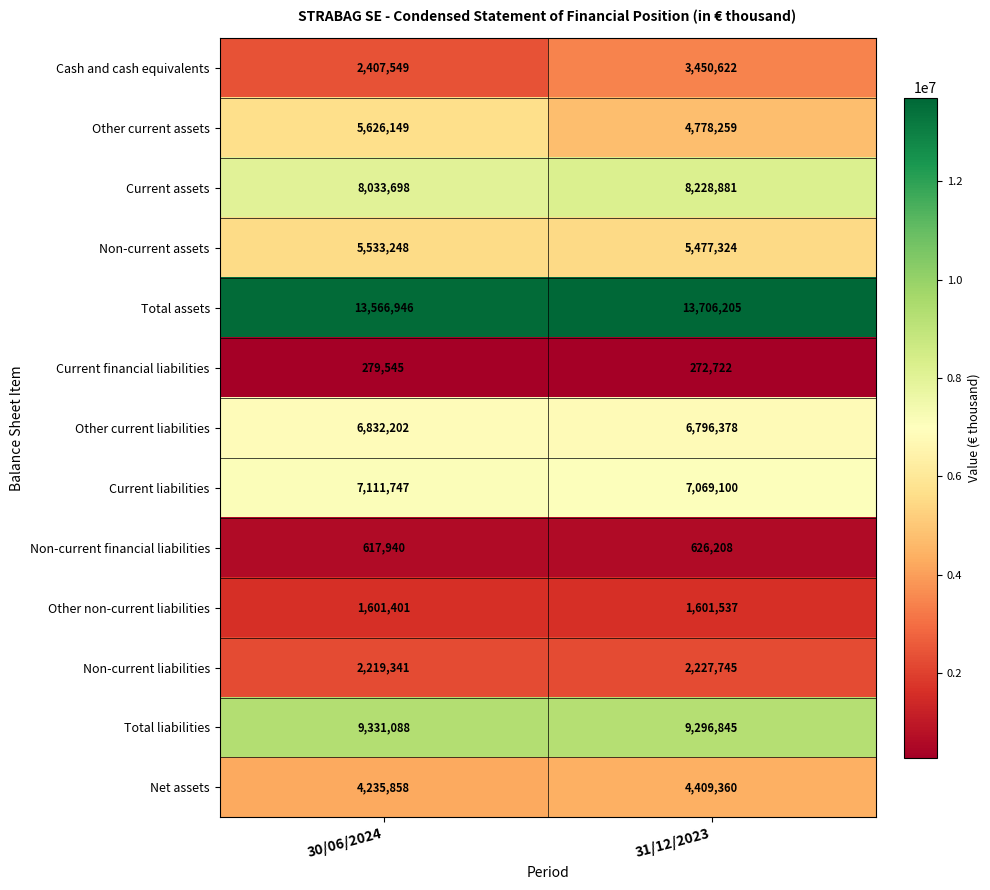

True or false: Other non-current liabilities has a value of 1601401 at 30/06/2024.

True